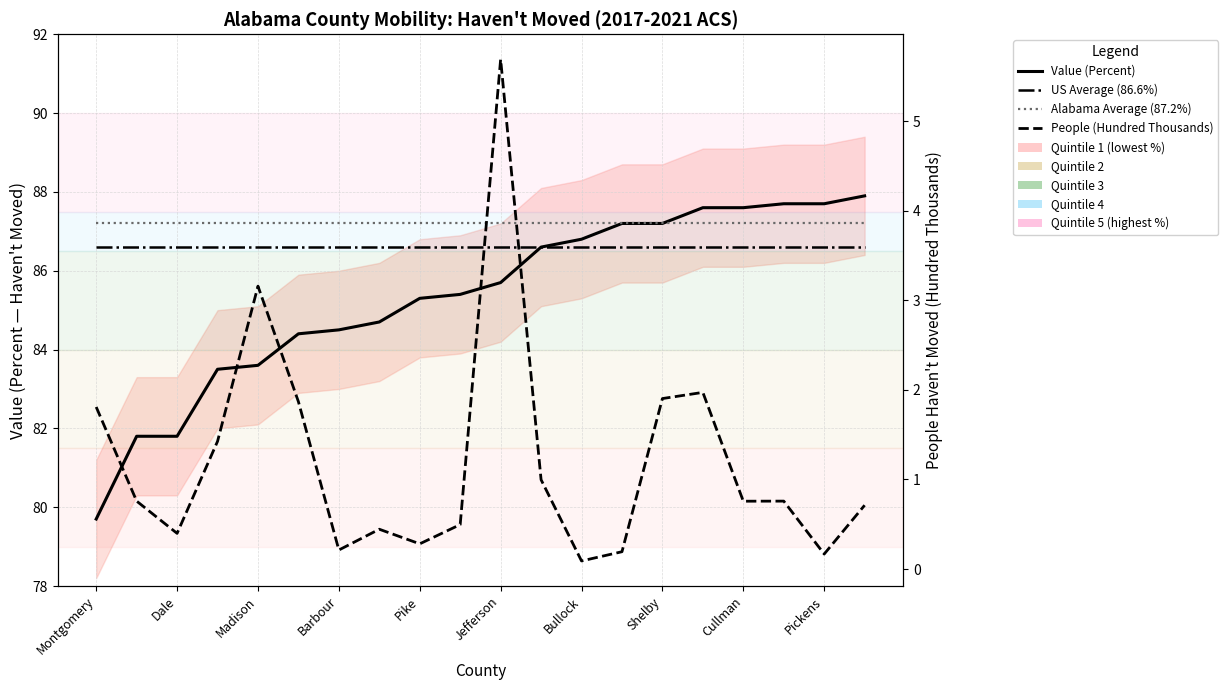

At how many categories does at least one series exceed 50?

20